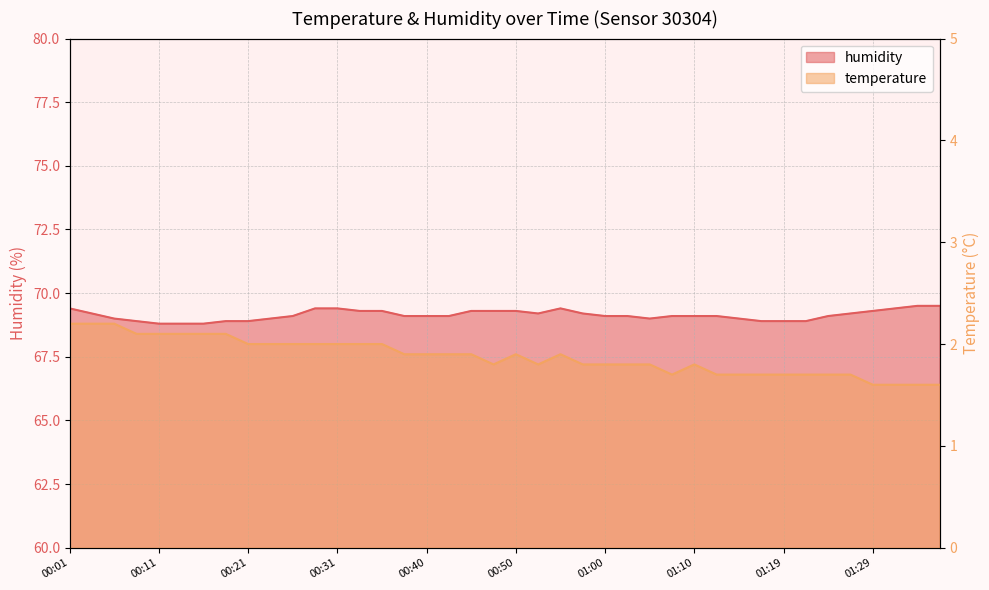

Reading right to left, transcribe all the data shown in this chart.

temperature: 1.6	1.6	1.6	1.6	1.7	1.7	1.7	1.7	1.7	1.7	1.7	1.8	1.7	1.8	1.8	1.8	1.8	1.9	1.8	1.9	1.8	1.9	1.9	1.9	1.9	2.0	2.0	2.0	2.0	2.0	2.0	2.0	2.1	2.1	2.1	2.1	2.1	2.2	2.2	2.2
humidity: 69.5	69.5	69.4	69.3	69.2	69.1	68.9	68.9	68.9	69.0	69.1	69.1	69.1	69.0	69.1	69.1	69.2	69.4	69.2	69.3	69.3	69.3	69.1	69.1	69.1	69.3	69.3	69.4	69.4	69.1	69.0	68.9	68.9	68.8	68.8	68.8	68.9	69.0	69.2	69.4